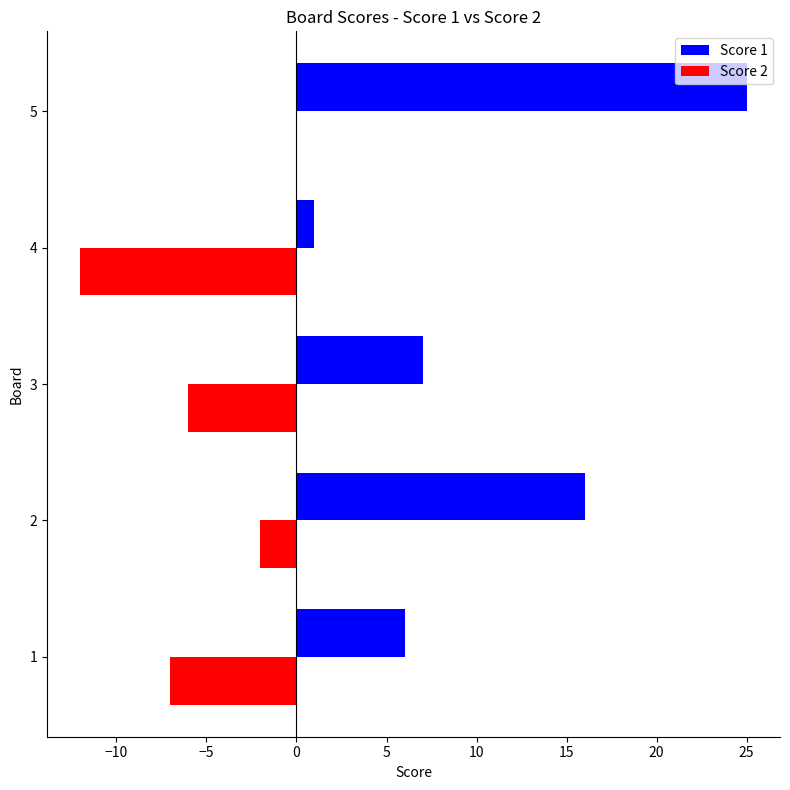

At which category does the chart reach its peak across all series?

5